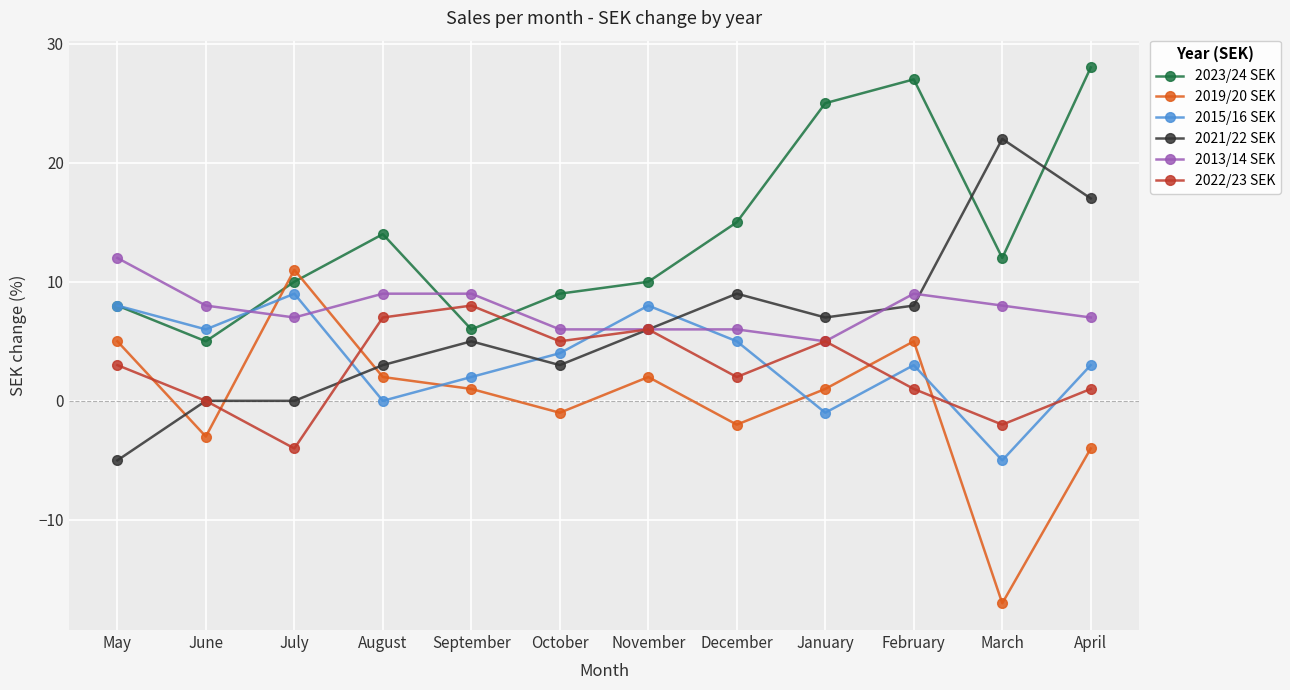

Is the value of 2019/20 SEK at May greater than the value of 2023/24 SEK at May?

No